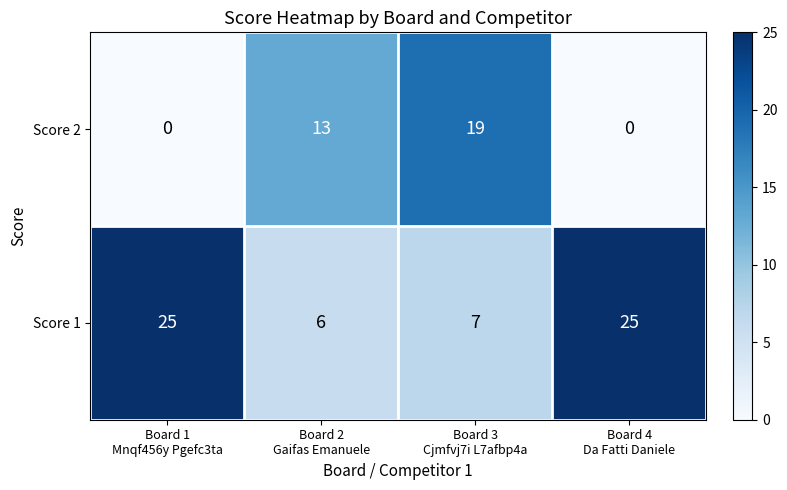

What is the lowest value of the Score 1 series?

6